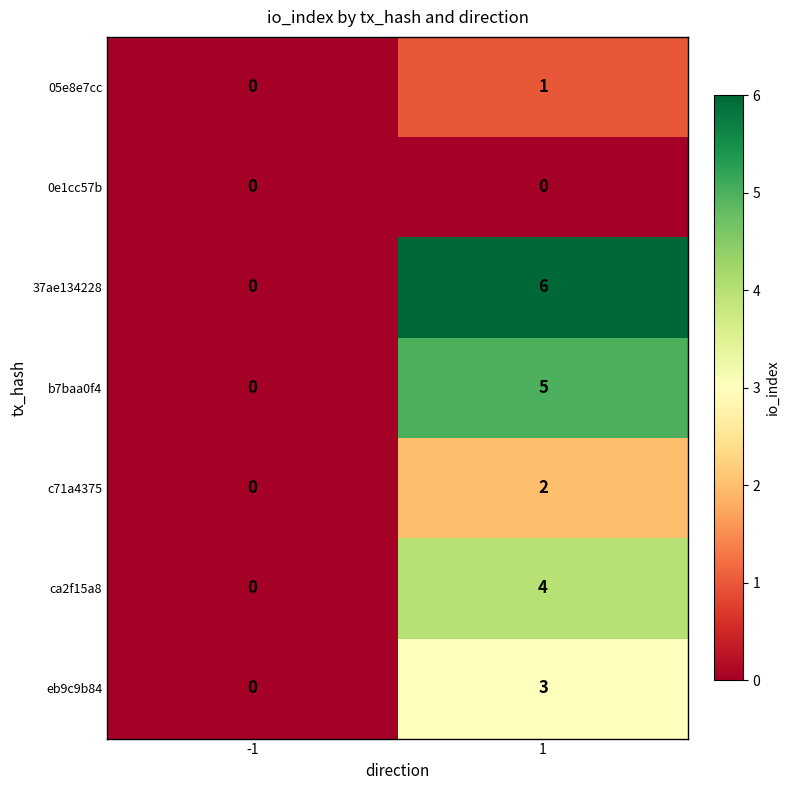

Reading right to left, extract all data points from this chart.

05e8e7cc: 1=1	-1=0
0e1cc57b: 1=0	-1=0
37ae134228: 1=6	-1=0
b7baa0f4: 1=5	-1=0
c71a4375: 1=2	-1=0
ca2f15a8: 1=4	-1=0
eb9c9b84: 1=3	-1=0